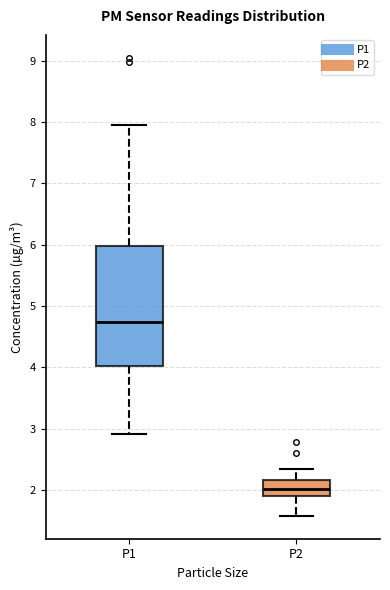

Which box has the highest median line?

P1